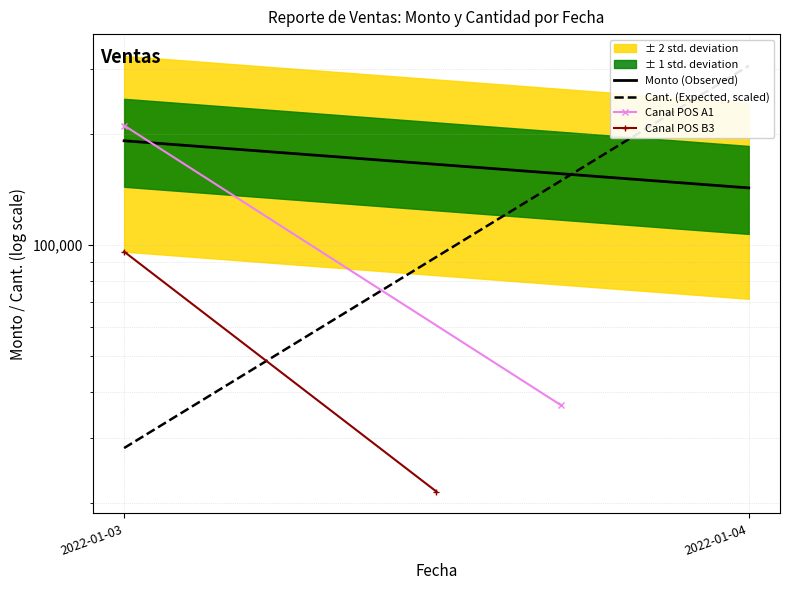

List the series in order of their peak value, highest first.

Cant. (Expected, scaled), Canal POS A1, Monto (Observed), Canal POS B3